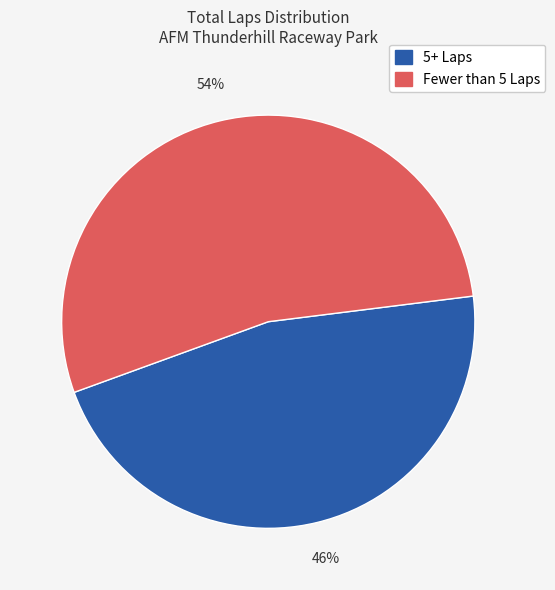

To the nearest percent, what is the average slice percentage?

50%